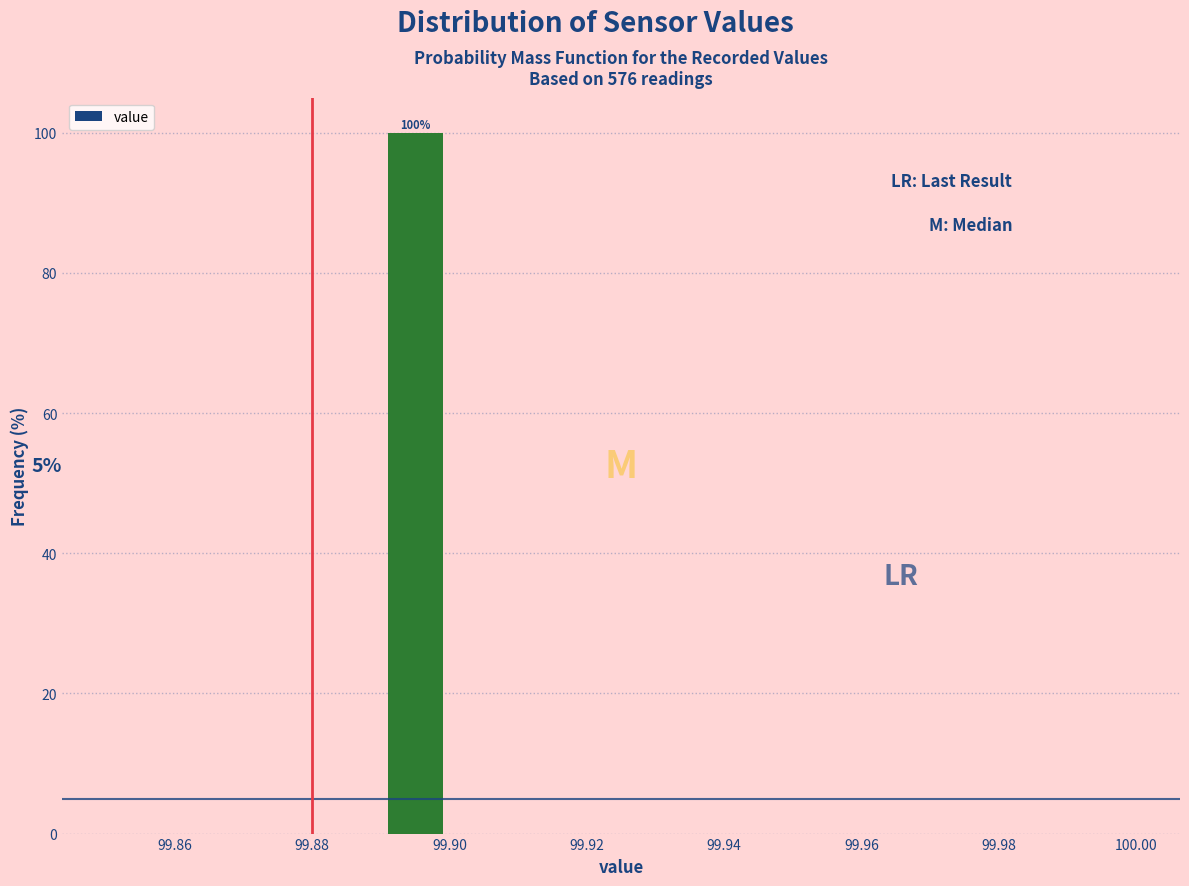

Over which range of the x-axis is the bar tallest?

99.89 to 99.90